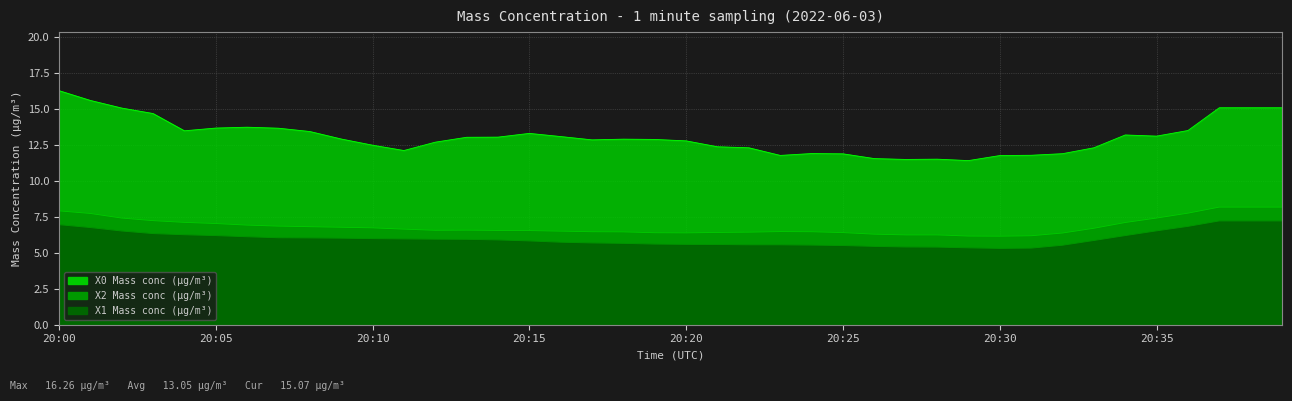

Rank the series by their maximum value, from lowest to highest.

X1 Mass conc (μg/m³), X2 Mass conc (μg/m³), X0 Mass conc (μg/m³)